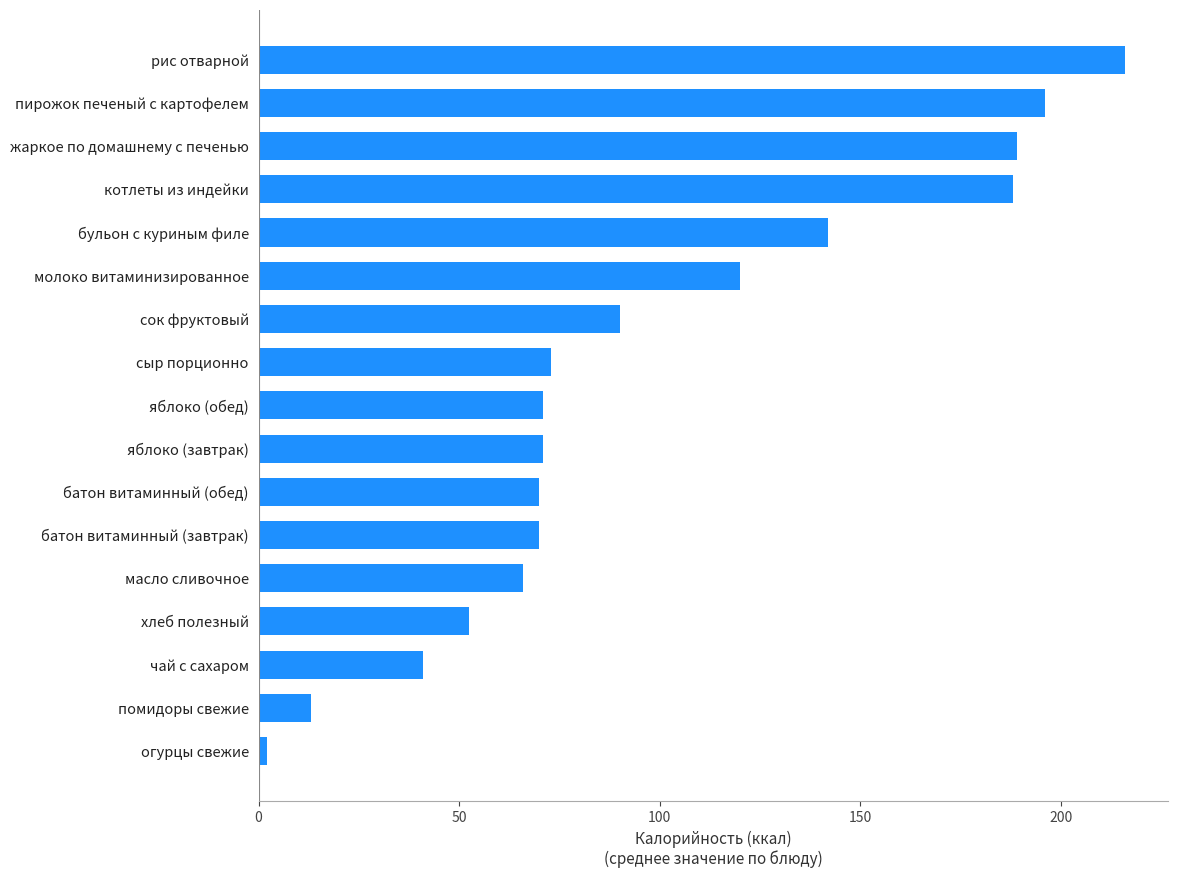

Which has a higher value, масло сливочное or жаркое по домашнему с печенью?

жаркое по домашнему с печенью